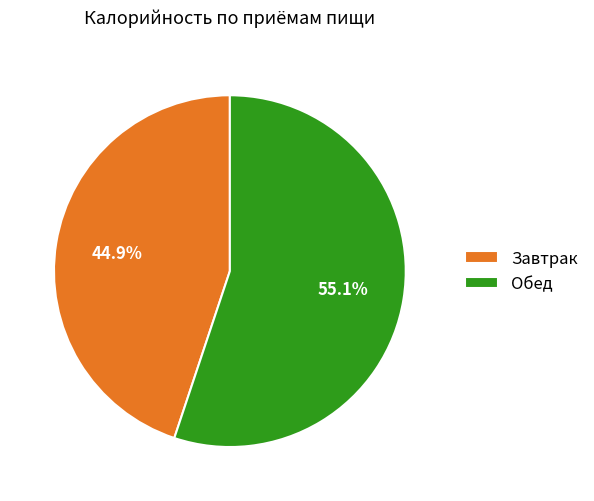

Which has a higher value, Обед or Завтрак?

Обед